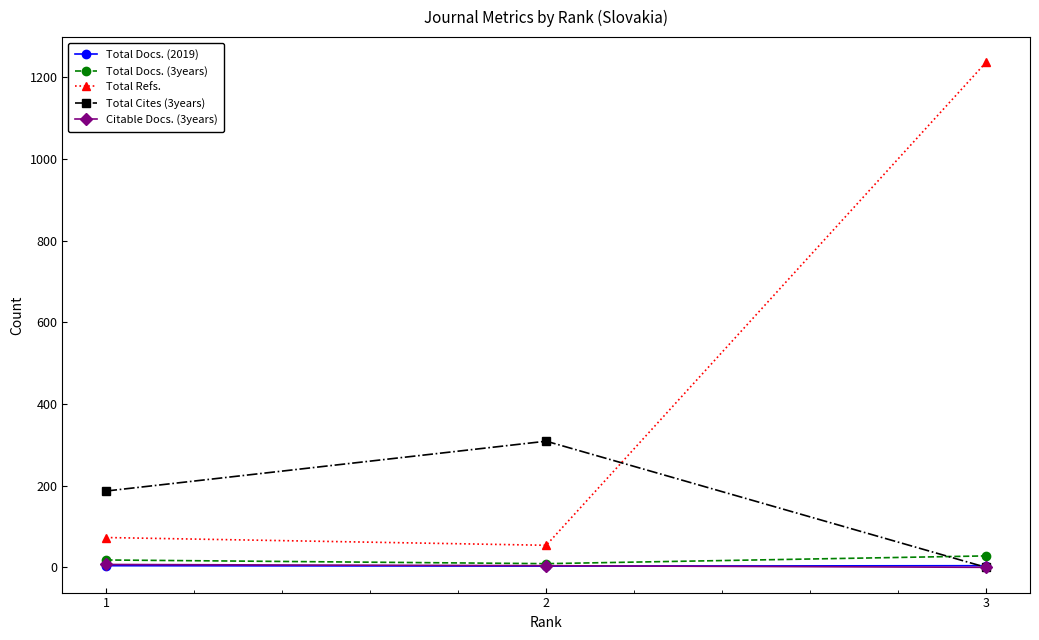

What is the greatest value displayed?

1237